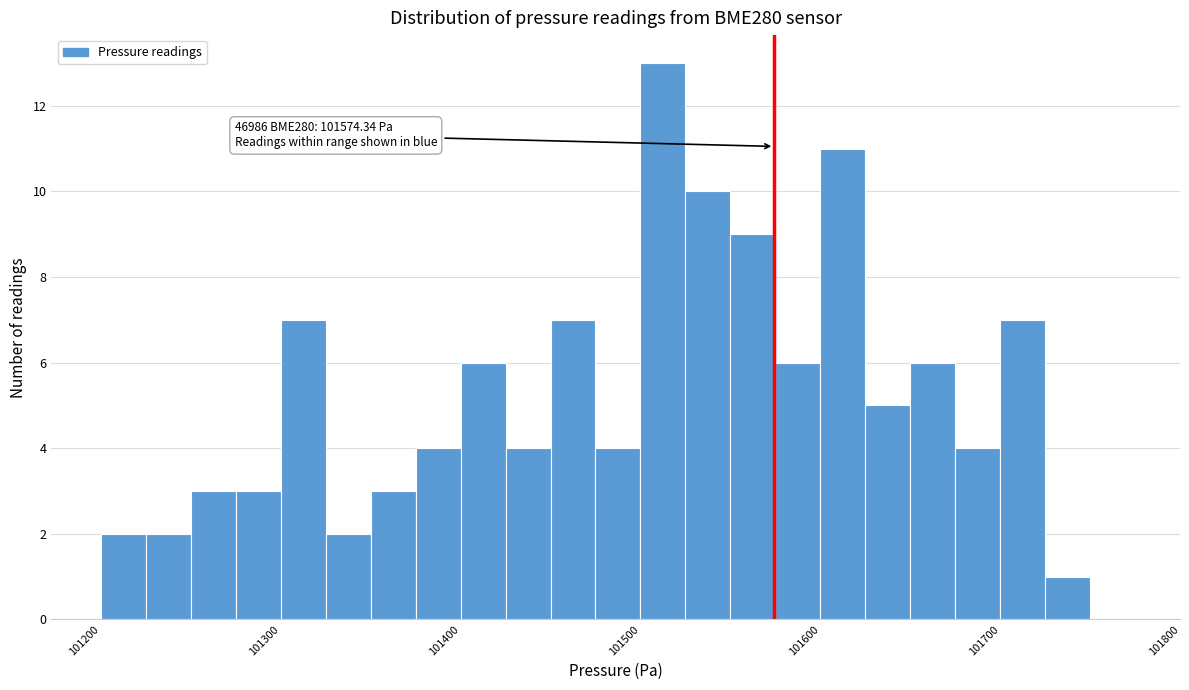

Read against the x-axis, roughly where is the centre of the tallest bar?

101510